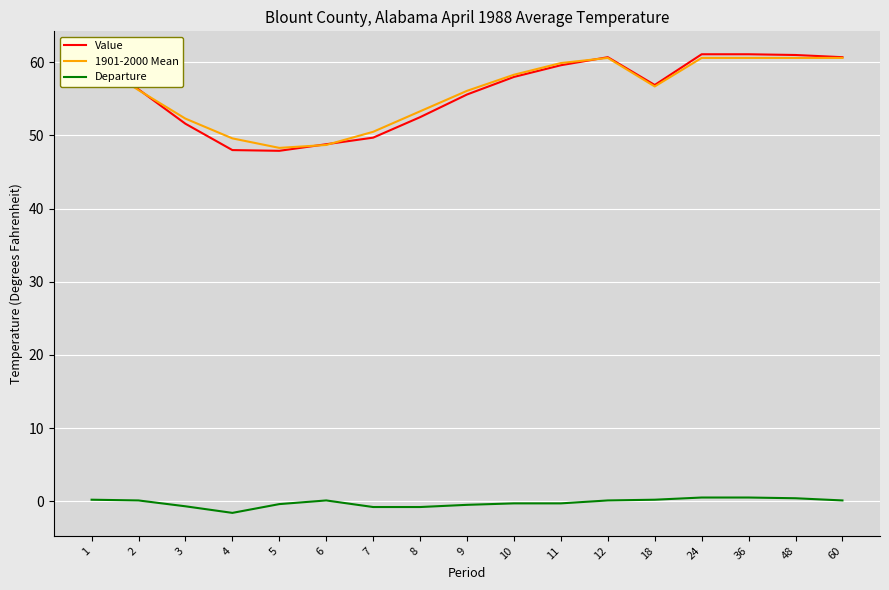

Which series has the widest spread of values?

Value